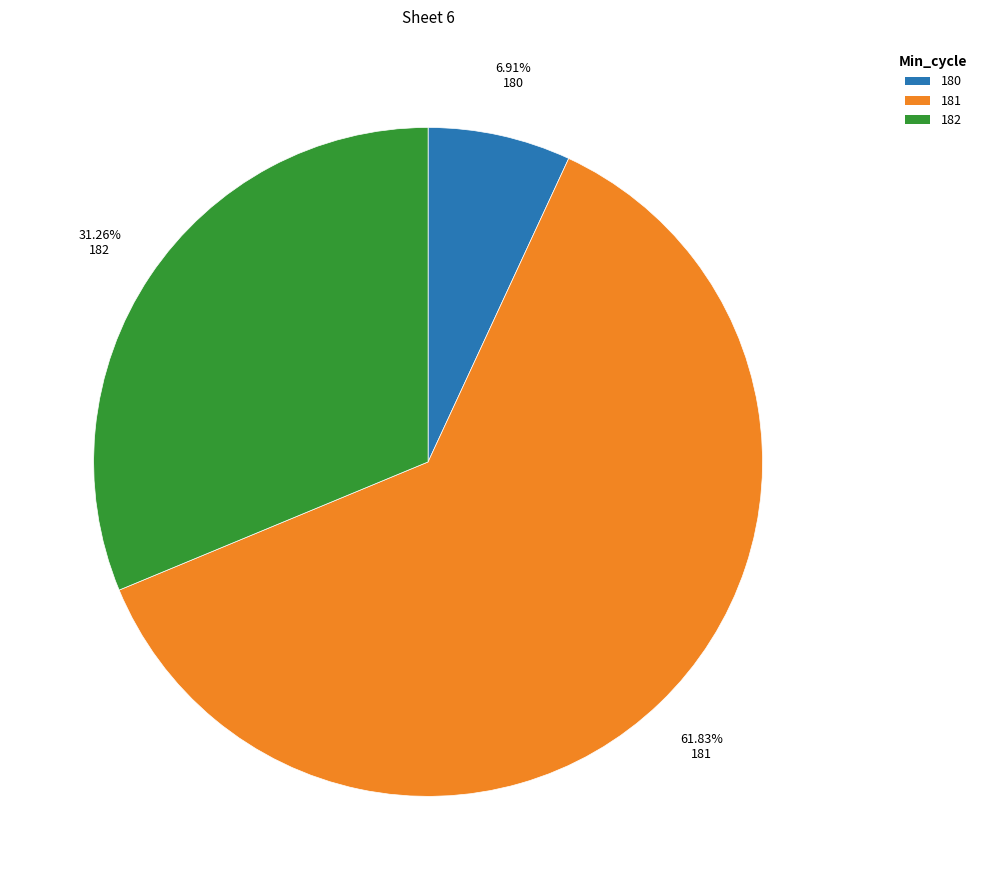

Approximately how many times larger is the value at 182 compared to 181?

0.5